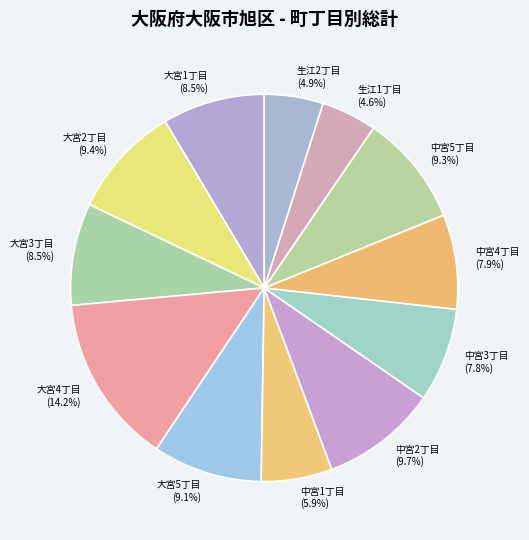

Approximately how many times larger is the value at 生江2丁目 compared to 中宮3丁目?

0.6